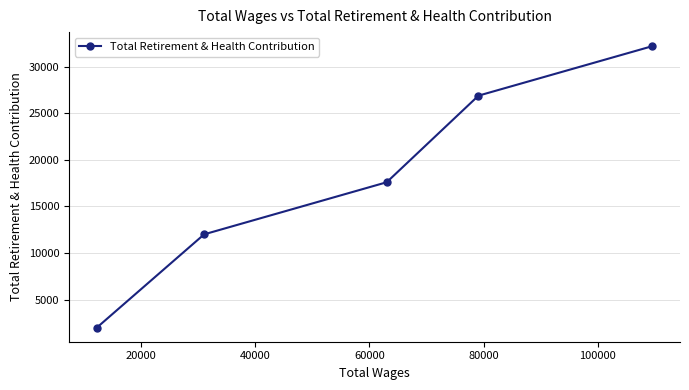

What is the difference between the maximum and minimum values?

30208